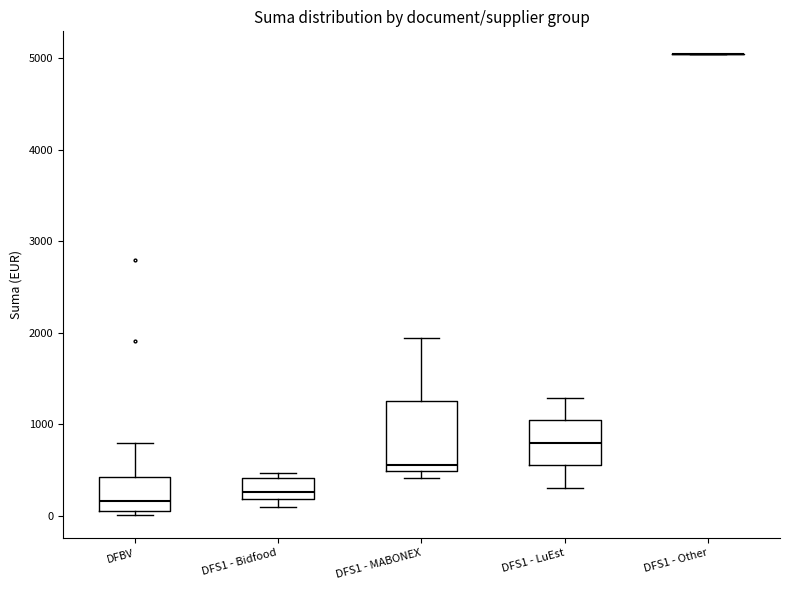

Reading left to right, read every box against the y-axis: the position of its median line, the range the box covers, and the ends of its whiskers. The values are not printed on the chart, so give them approximately, as read against the axis.

DFBV: median 200, box 100 to 400, whiskers 0 to 800
DFS1 - Bidfood: median 300, box 200 to 400, whiskers 100 to 500
DFS1 - MABONEX: median 600, box 500 to 1300, whiskers 400 to 1900
DFS1 - LuEst: median 800, box 600 to 1000, whiskers 300 to 1300
DFS1 - Other: box collapsed to a line at 5000, whiskers 5000 to 5000